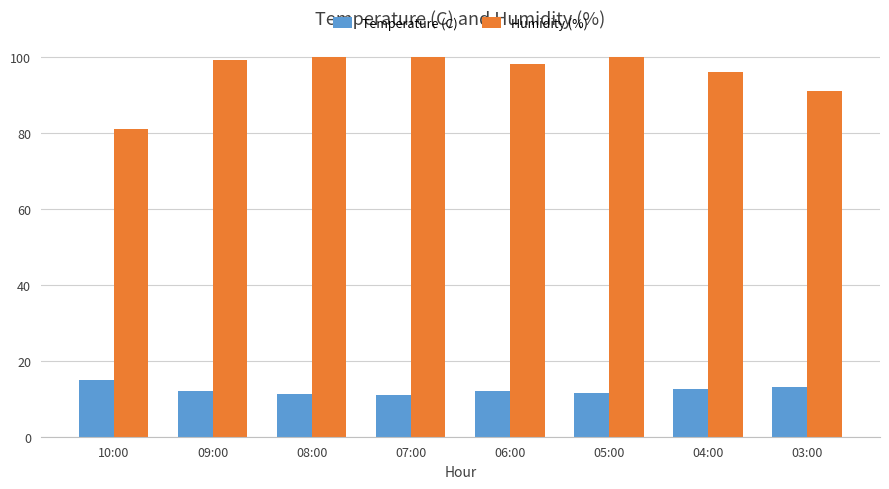

At how many categories does at least one series exceed 44?

8